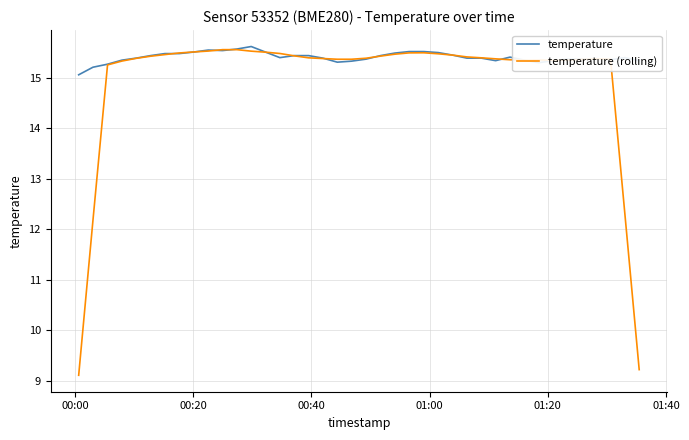

Does the chart have visible grid lines?

Yes